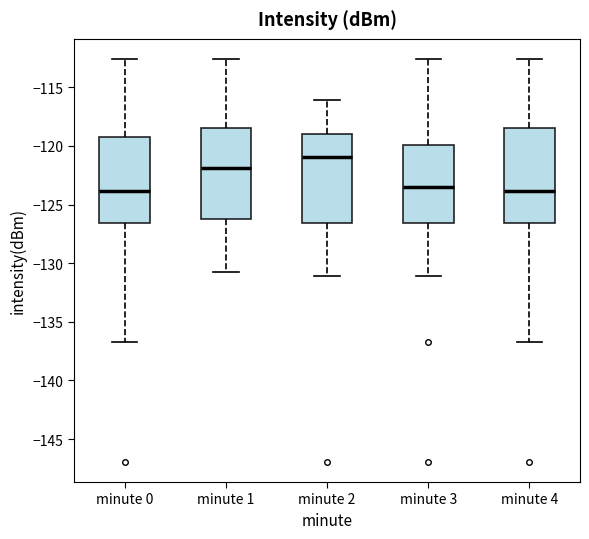

Reading left to right, read every box against the y-axis: the position of its median line, the range the box covers, and the ends of its whiskers. The values are not printed on the chart, so give them approximately, as read against the axis.

minute 0: median -124.0, box -126.5 to -119.5, whiskers -136.5 to -112.5
minute 1: median -122.0, box -126.0 to -118.5, whiskers -130.5 to -112.5
minute 2: median -121.0, box -126.5 to -119.0, whiskers -131.0 to -116.0
minute 3: median -123.5, box -126.5 to -120.0, whiskers -131.0 to -112.5
minute 4: median -124.0, box -126.5 to -118.5, whiskers -136.5 to -112.5